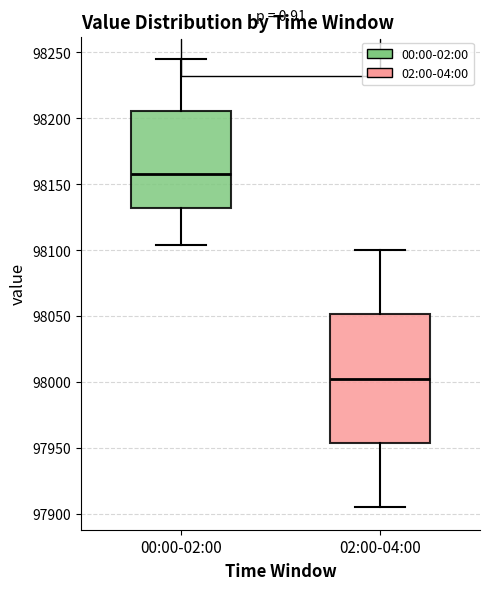

Where does the upper whisker of the box for 02:00-04:00 end on the y-axis? The values are not printed on the chart, so give them approximately, as read against the axis.

98100